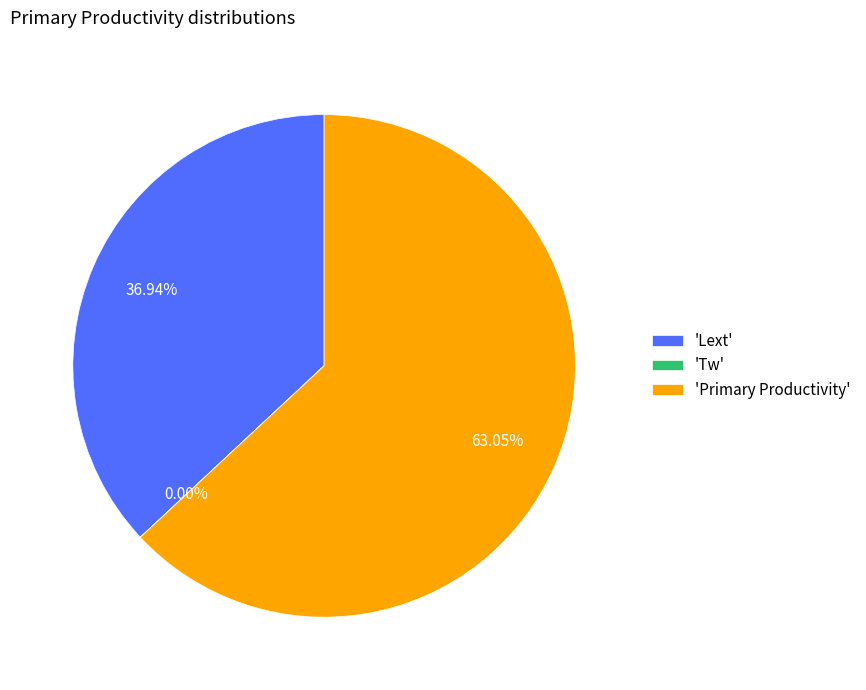

Which category has the biggest portion of the pie?

'Primary Productivity'